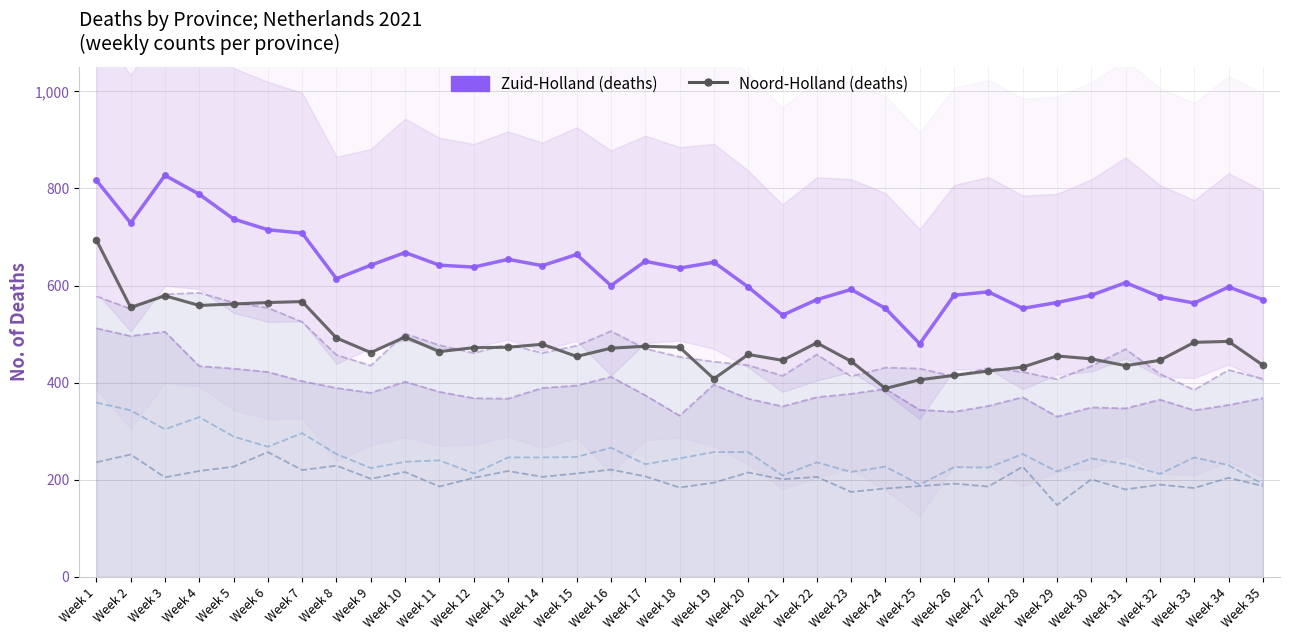

How many lines are shown in the chart?

6